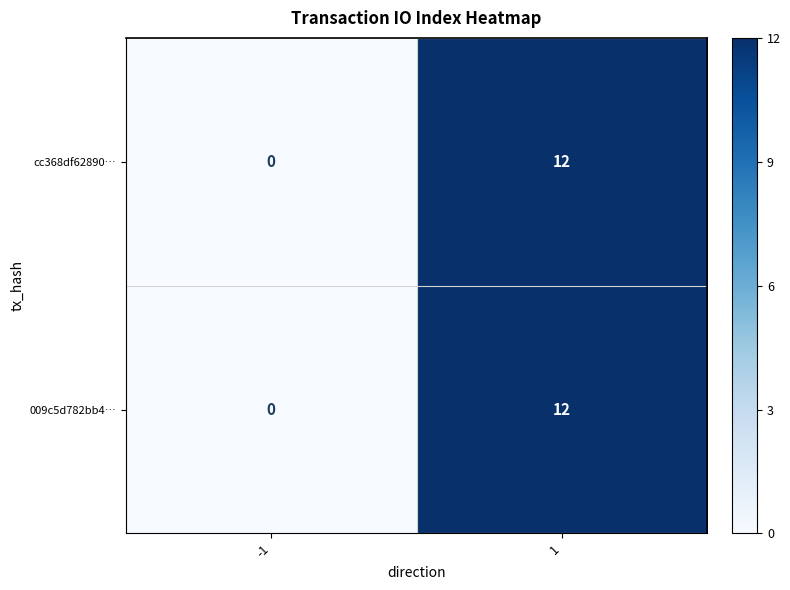

What is the average value of the 009c5d782bb4… series?

6